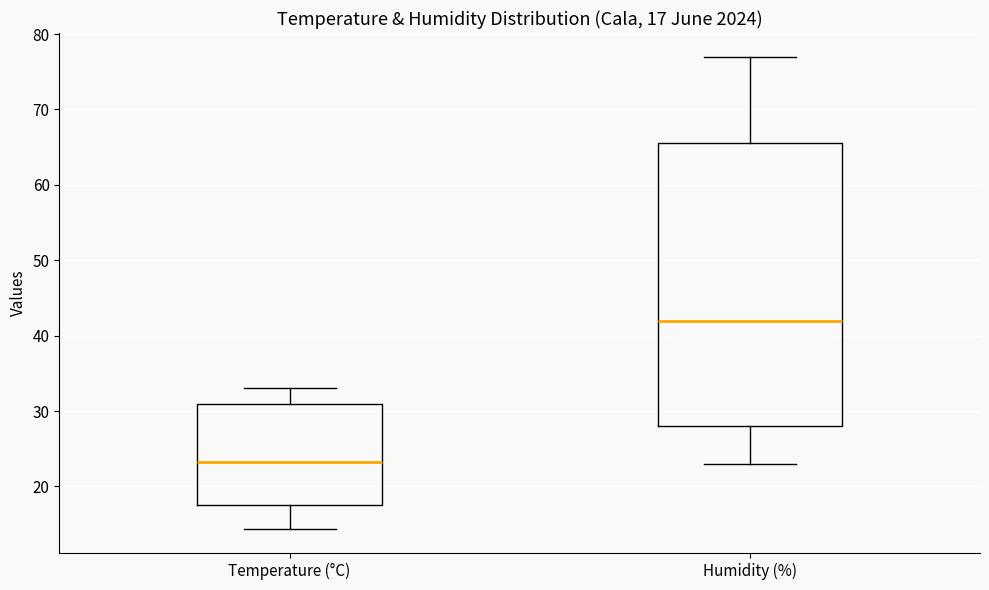

Which box has the highest median line?

Humidity (%)